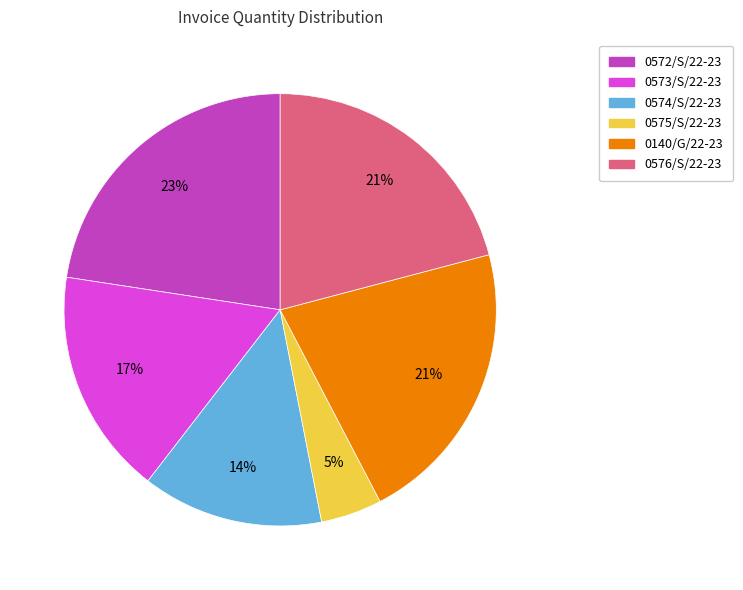

Does 0140/G/22-23 represent more than half of the total?

No